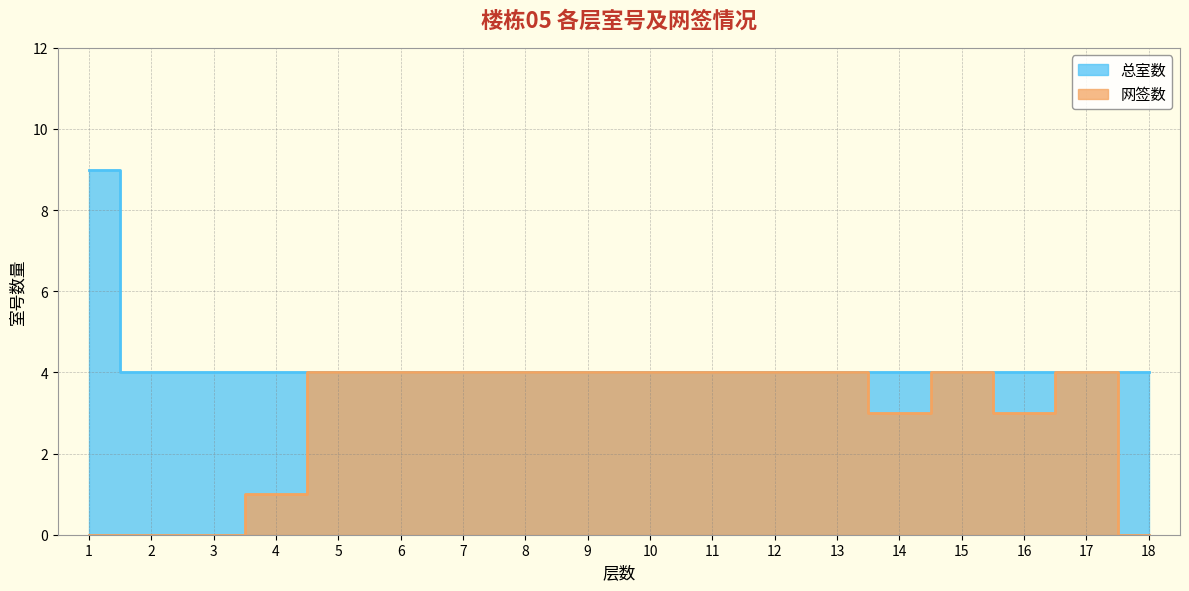

Where is 总室数 nearest to the value 6?

2